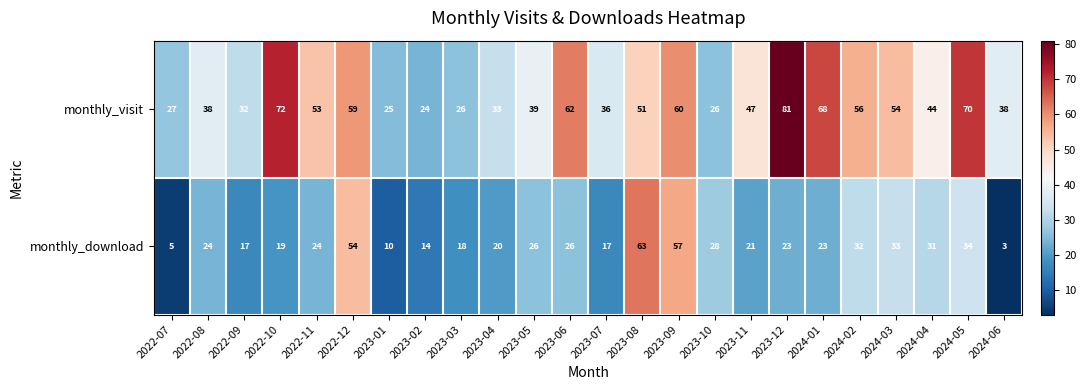

What is the total value across all series at 2023-04?

53